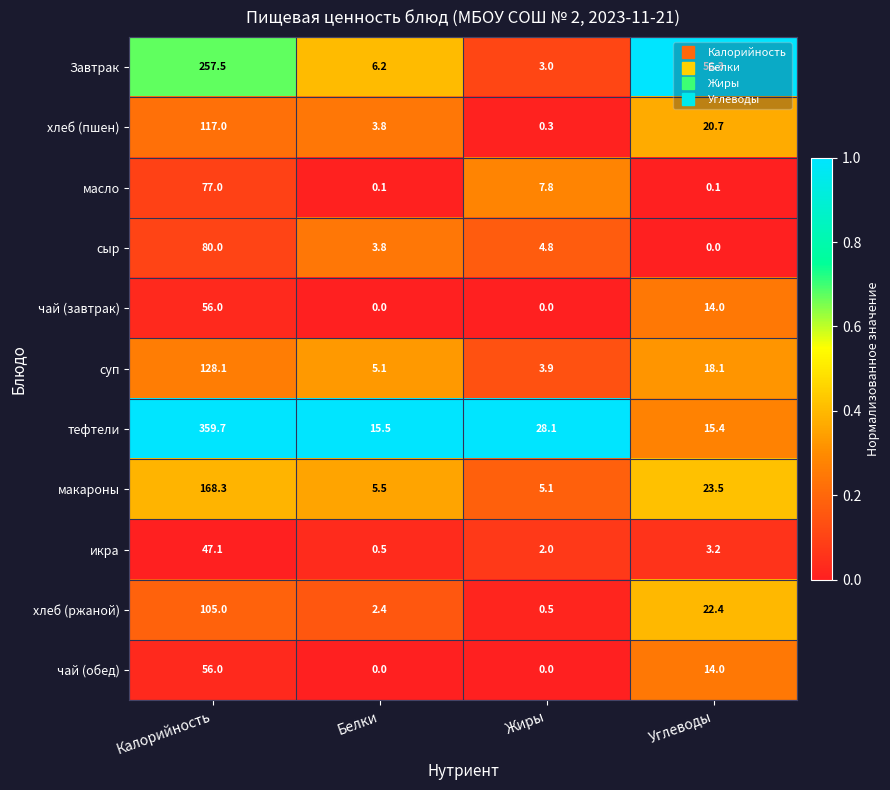

What is the difference between the макароны values at Углеводы and Белки?

18.0